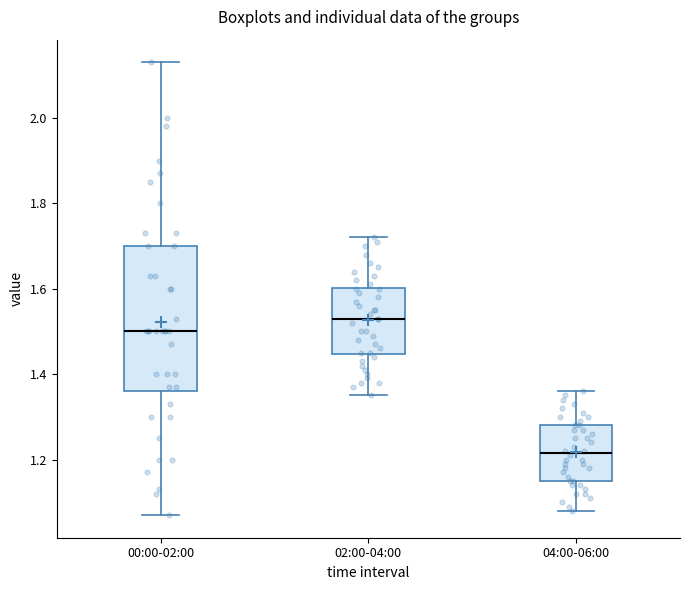

Comparing the boxes themselves (not the whiskers), which one is the tallest?

00:00-02:00